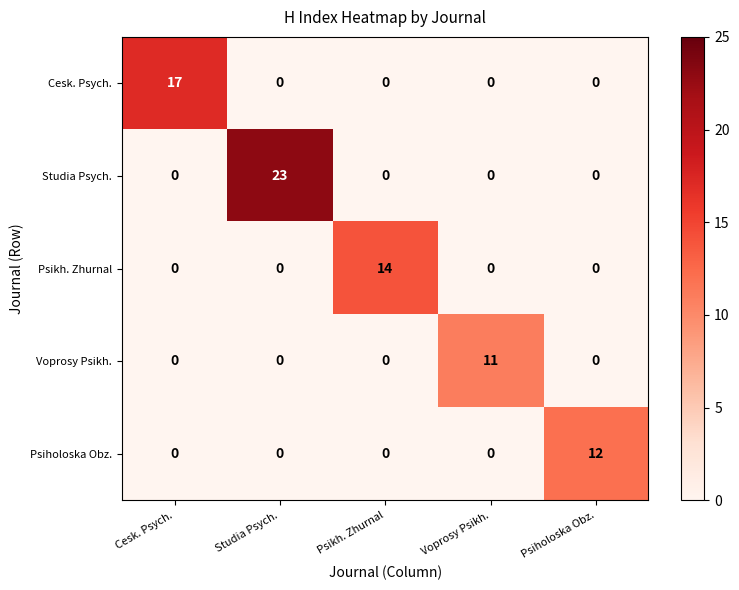

What is the sum of all Studia Psych. values?

23